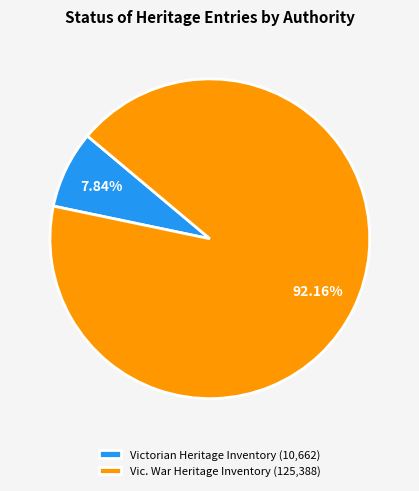

True or false: Vic. War Heritage Inventory accounts for 92% of the total.

True